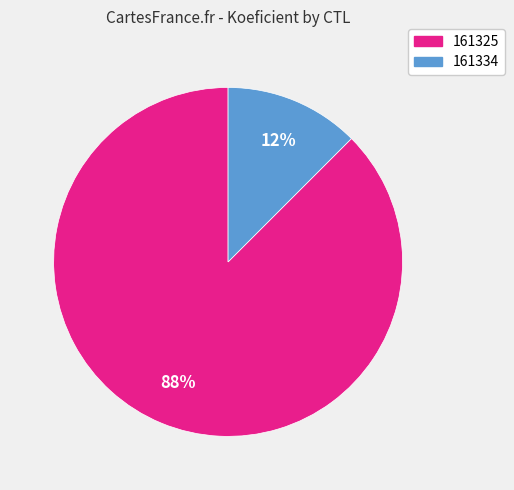

How many segments does this pie chart have?

2